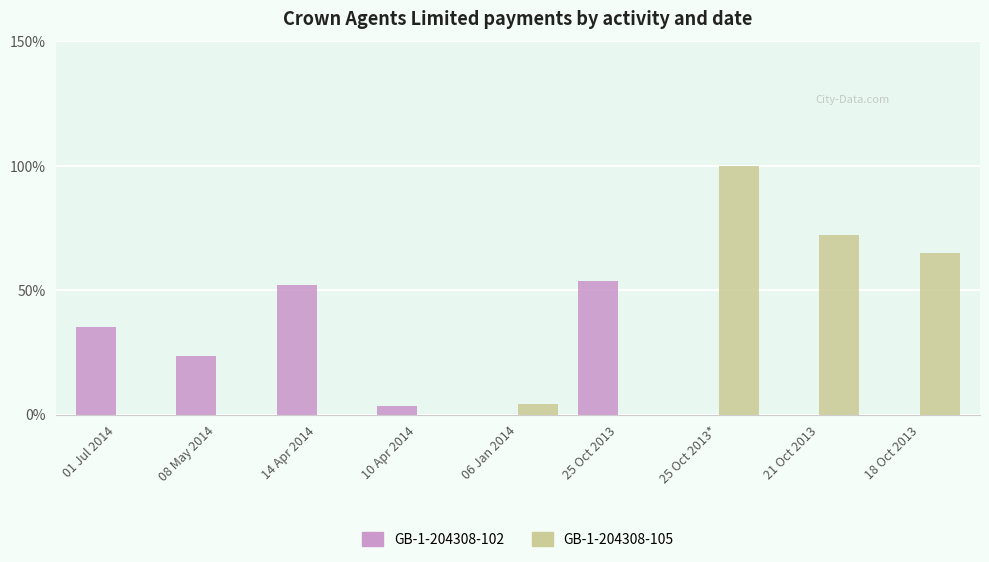

The value of GB-1-204308-105 at 10 Apr 2014 is 0.0. True or false?

True